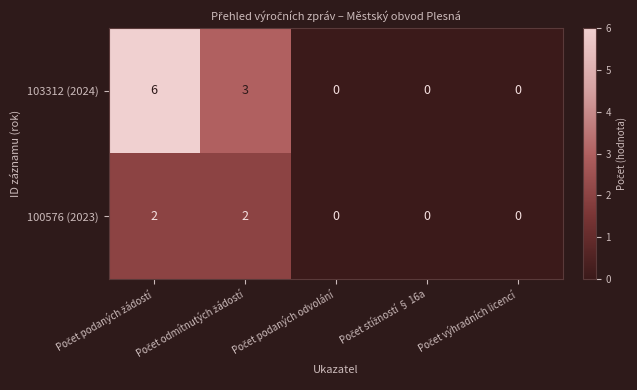

What is the maximum value shown in the chart?

6